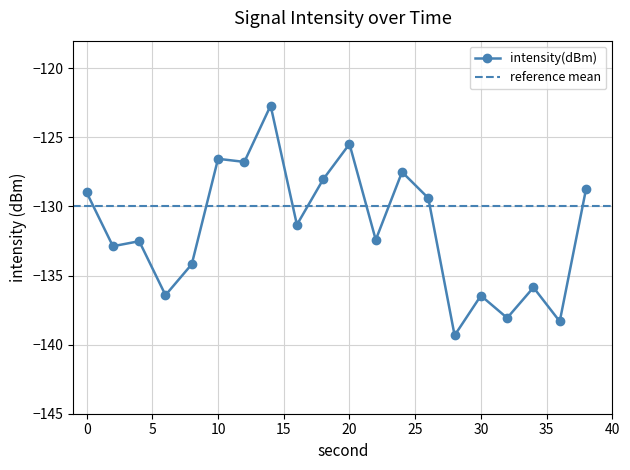

How many points are higher than both their immediate neighbors (excluding endpoints)?

7